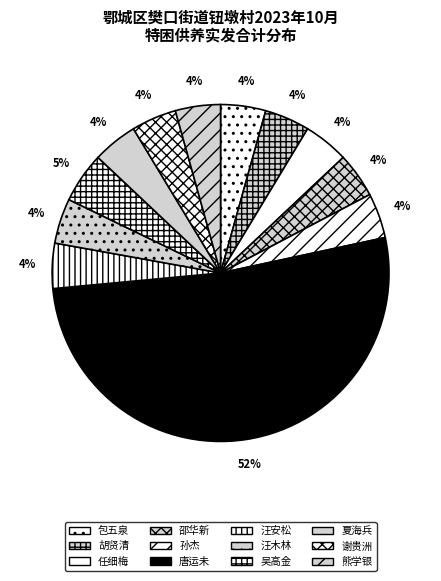

Is it true that 唐运未 is 52% of the pie?

True